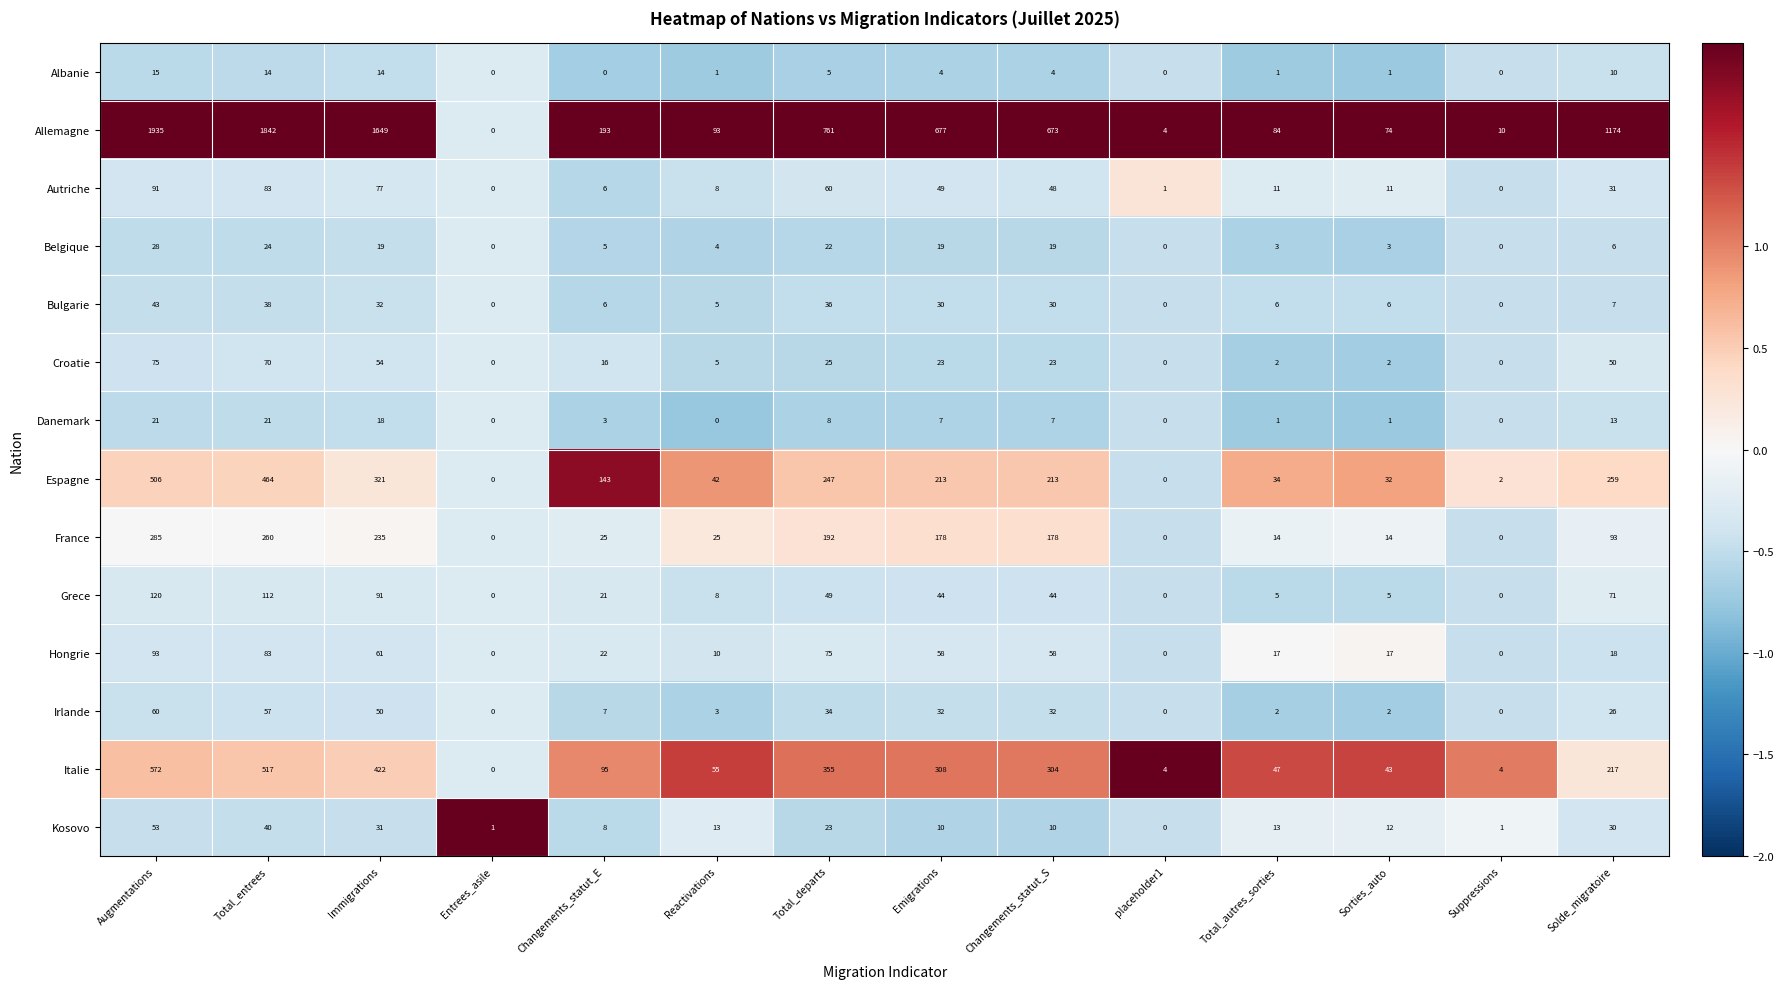

What is the average value of the Bulgarie series?

17